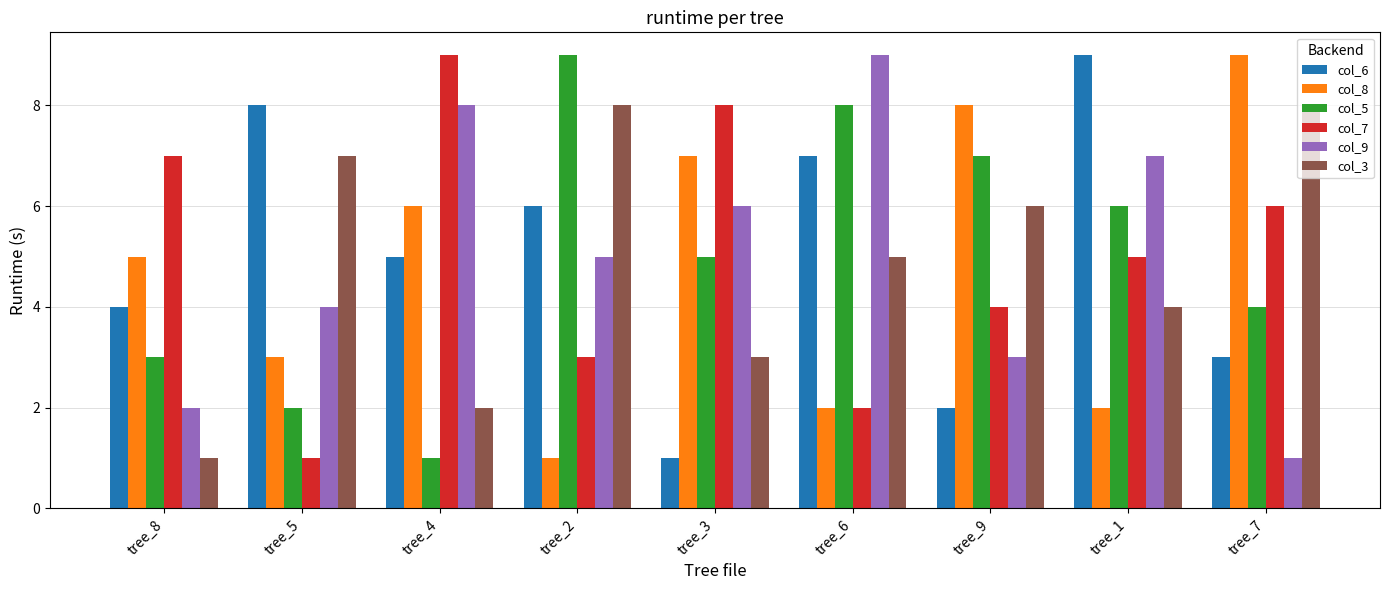

The value of col_3 at tree_6 is 7. True or false?

False